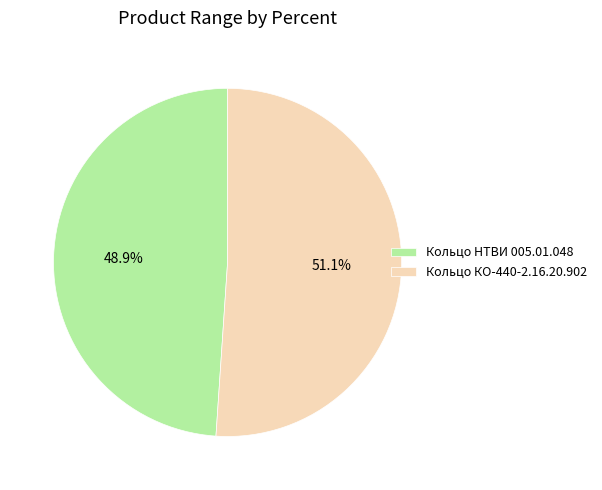

Is Кольцо КО-440-2.16.20.902 the majority of the pie?

Yes